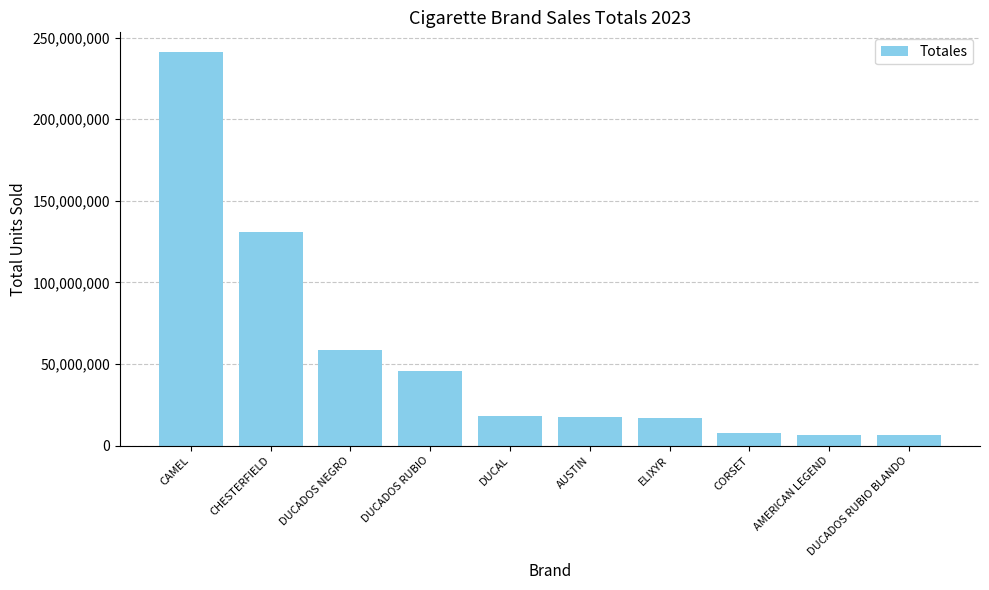

What is the maximum value shown in the chart?

241181585